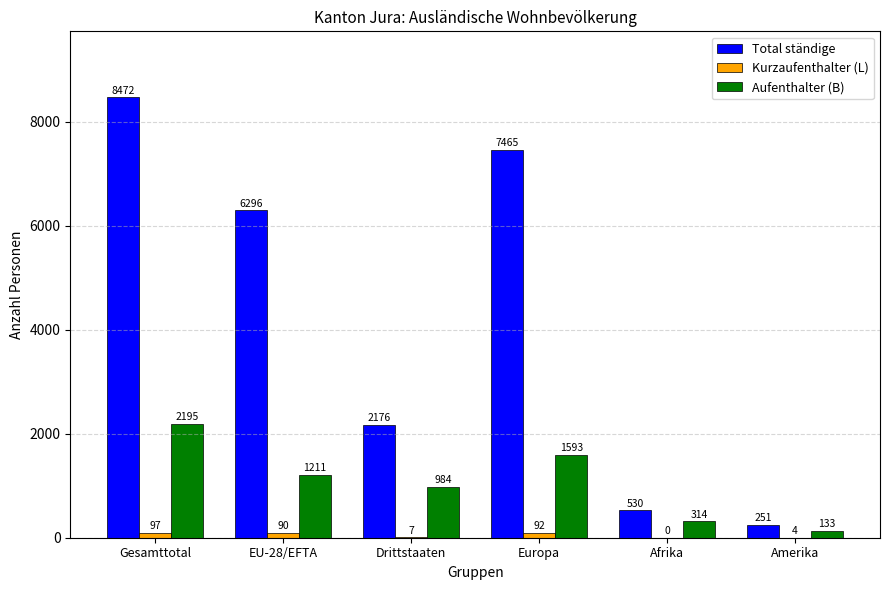

Which series has the largest total across all categories?

Total ständige